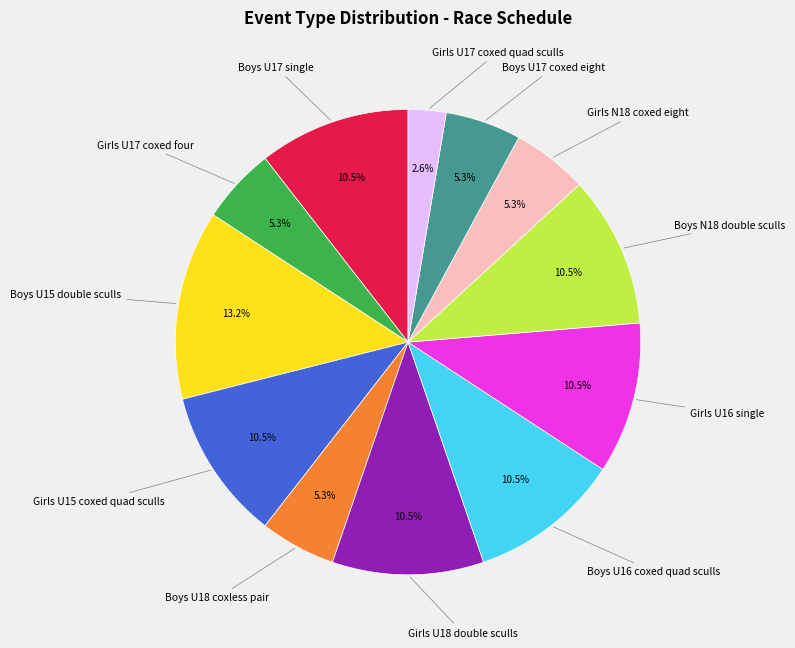

What is the smallest slice in the pie chart?

Girls U17 coxed quad sculls